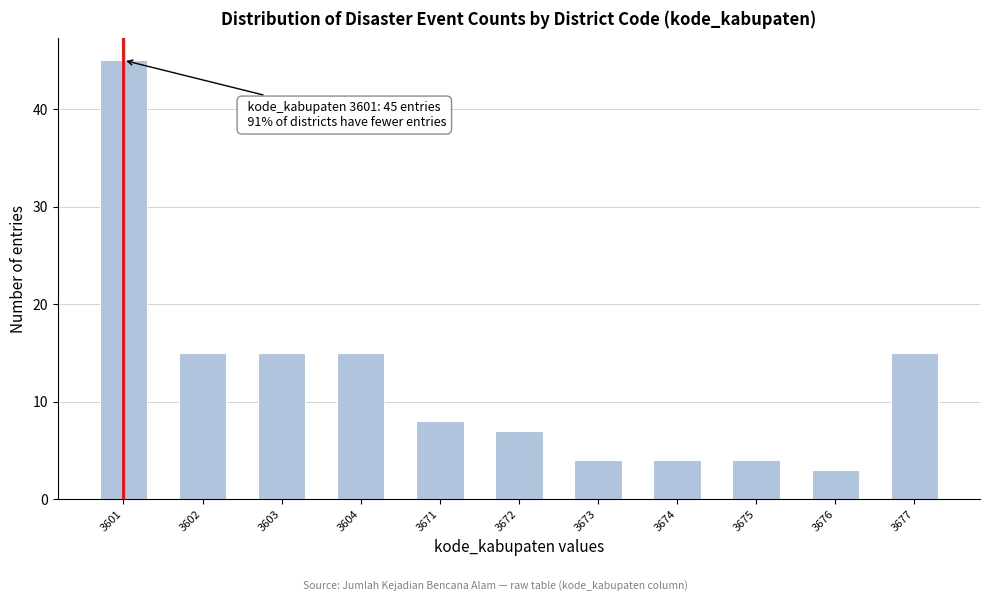

Reading left to right, what are all the values shown in this chart?

45	15	15	15	8	7	4	4	4	3	15